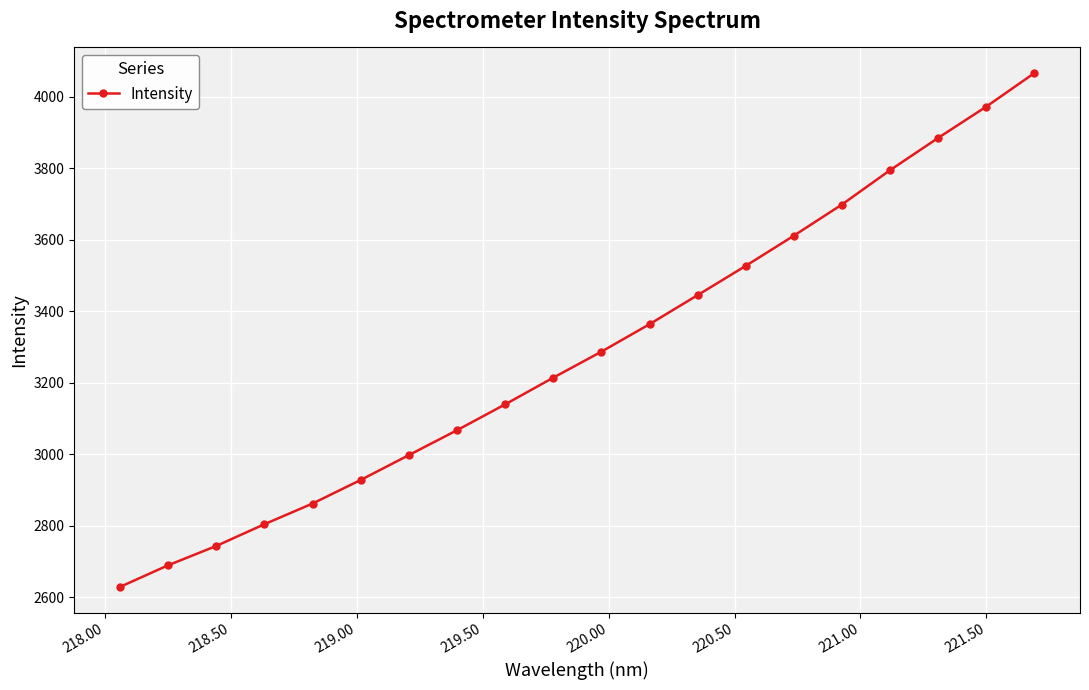

What is the greatest value displayed?

4065.6